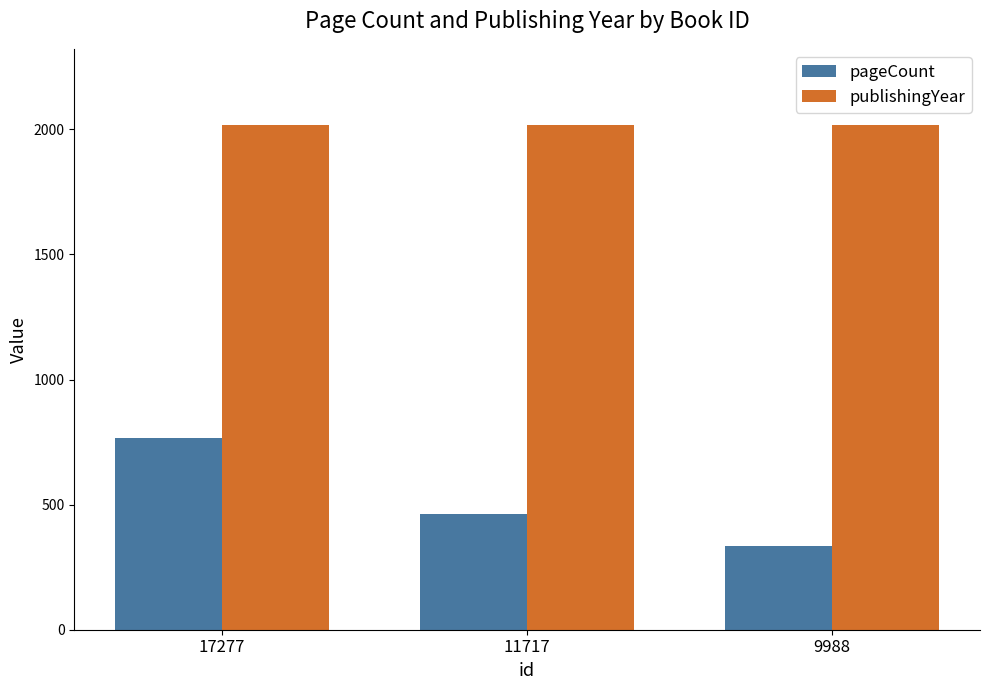

Which series changed the most between 17277 and 11717?

pageCount